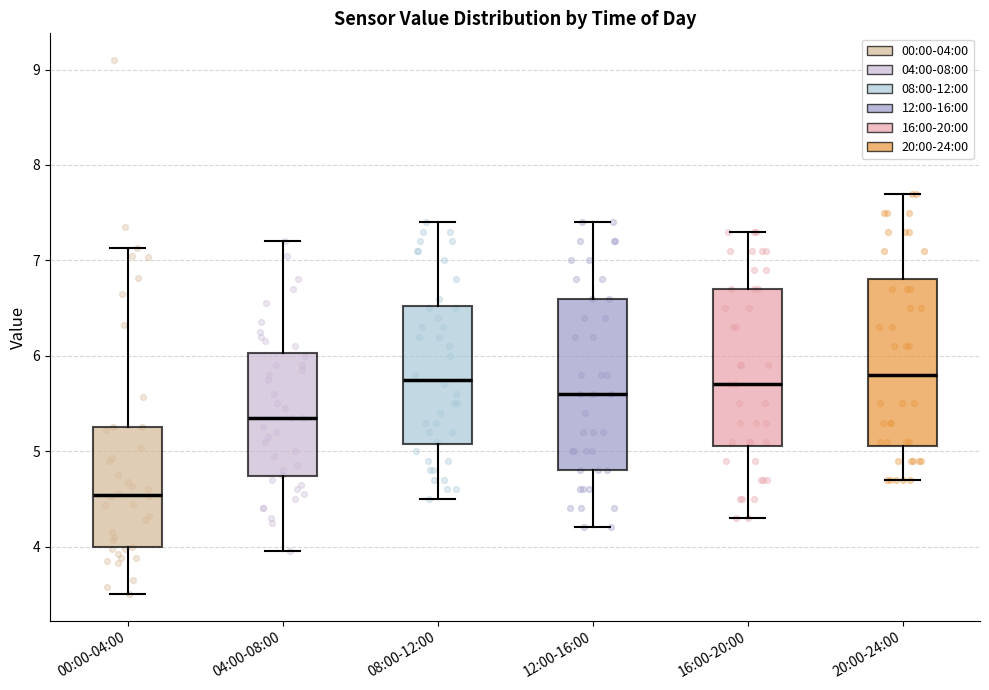

Which box's median line is the lowest?

00:00-04:00